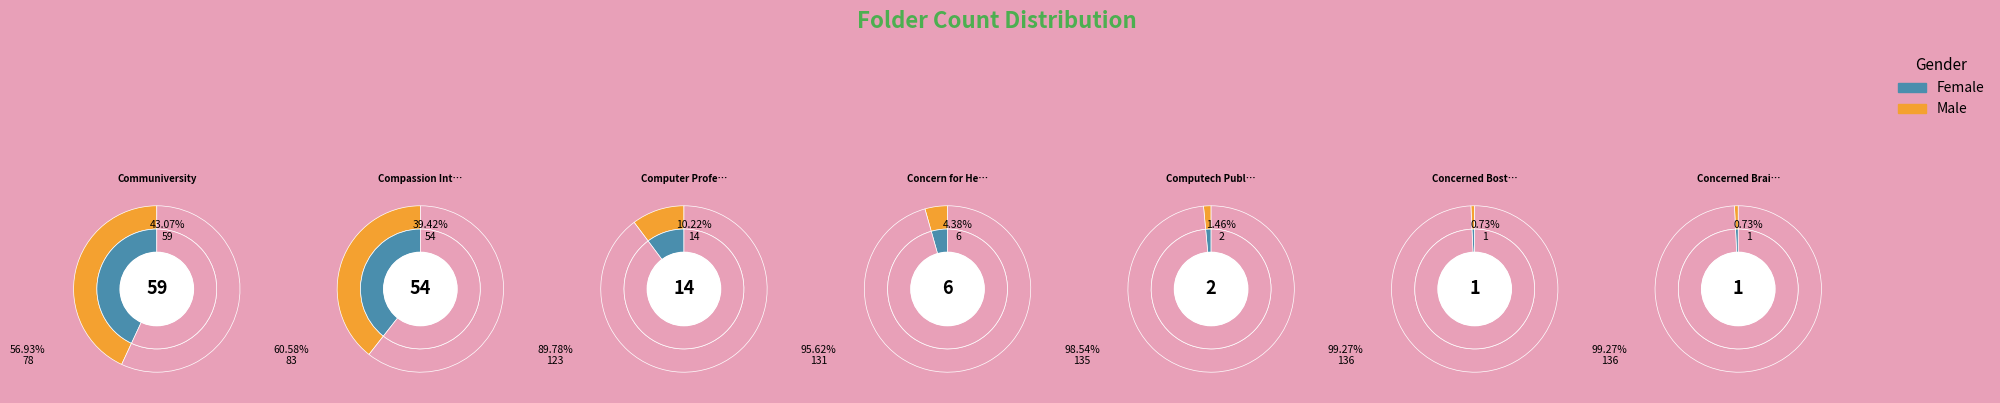

What is the ratio of the value at Computer Professionals to the value at Concerned Boston Citizens?

14.0